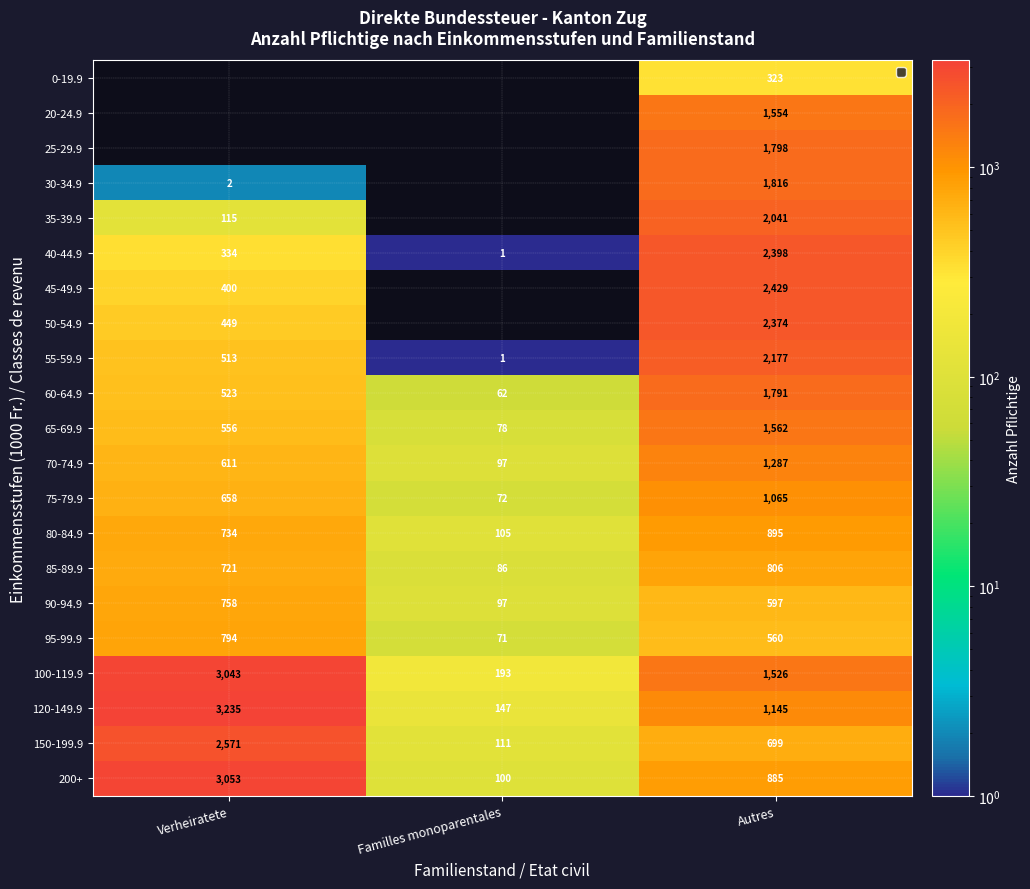

What is the total value across all series at Autres?

29728